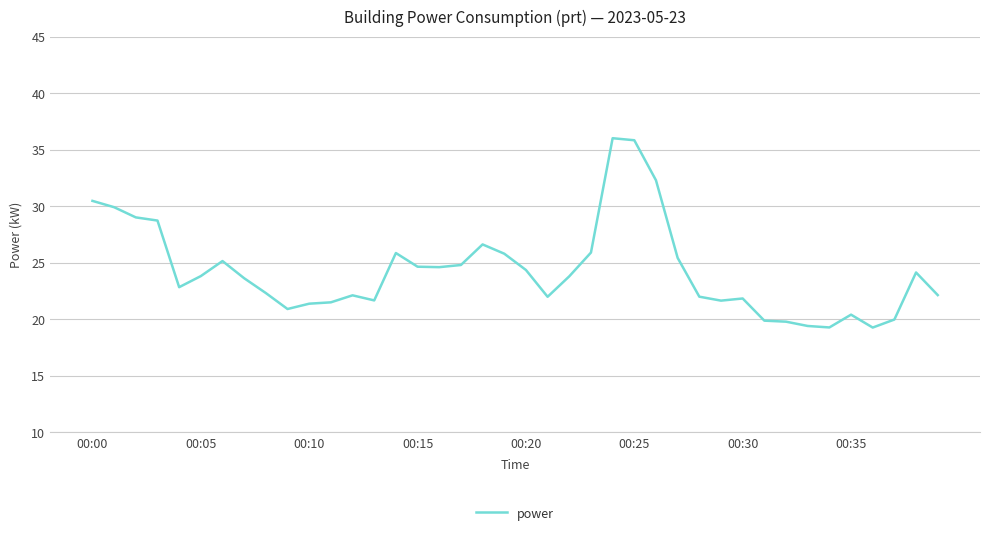

What is the smallest value displayed?

19.3